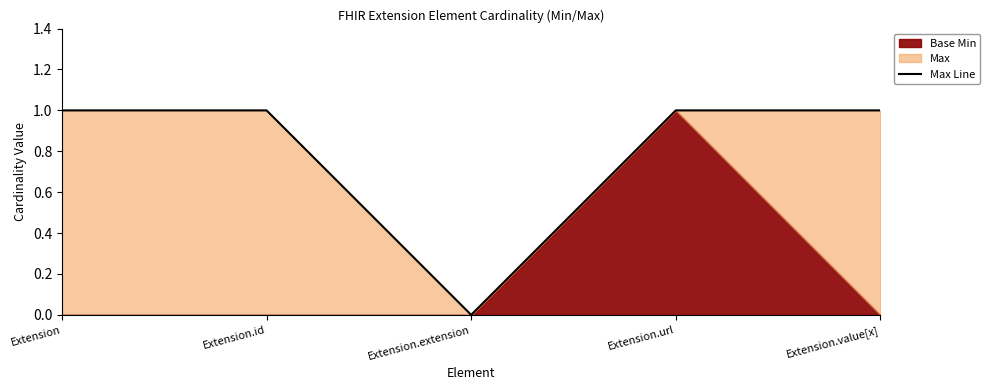

What is the value of the 1st point from the left?

1